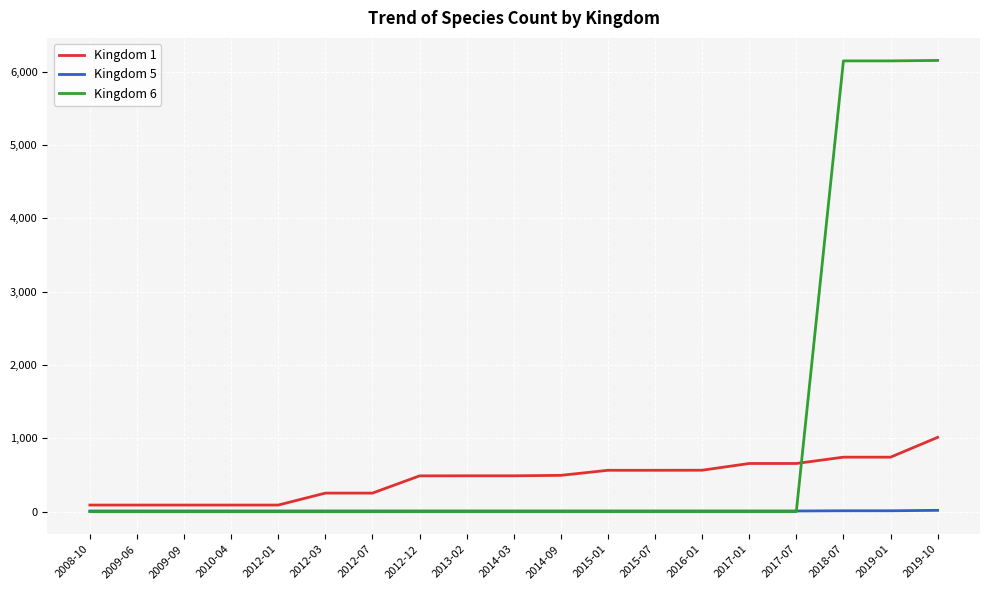

Is it true that Kingdom 6 equals 6147 at 2018-07?

True